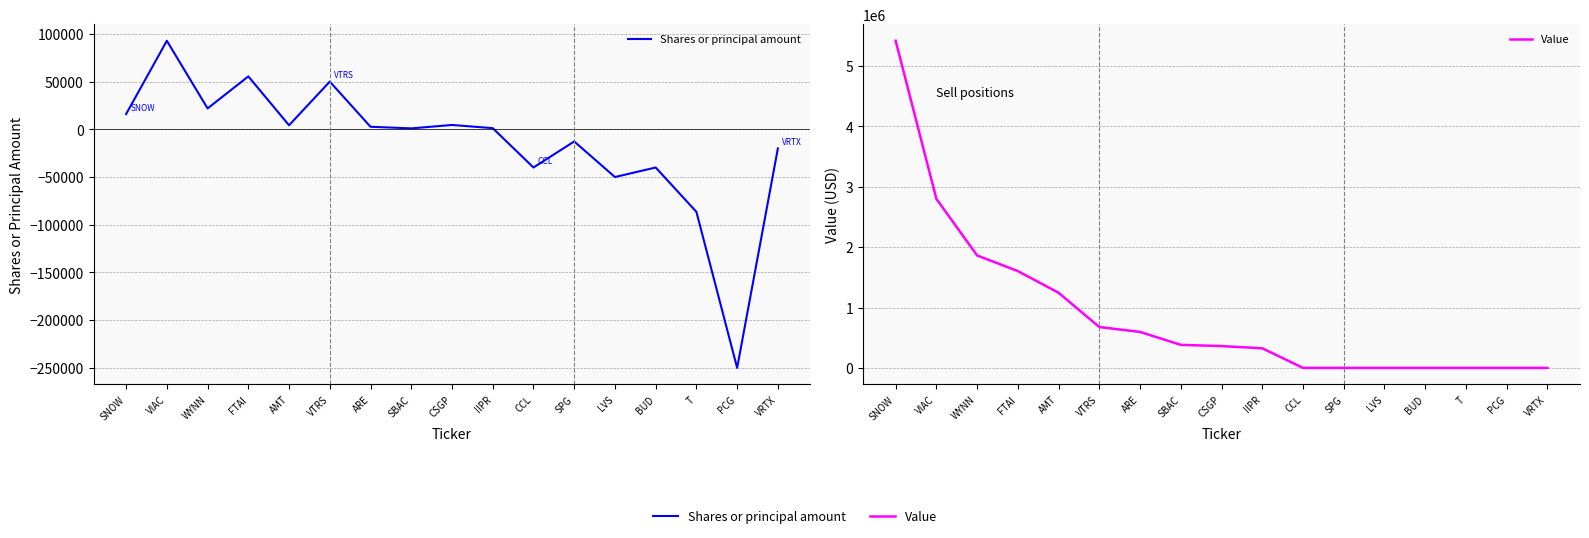

At which category is the sum across all series the highest?

SNOW